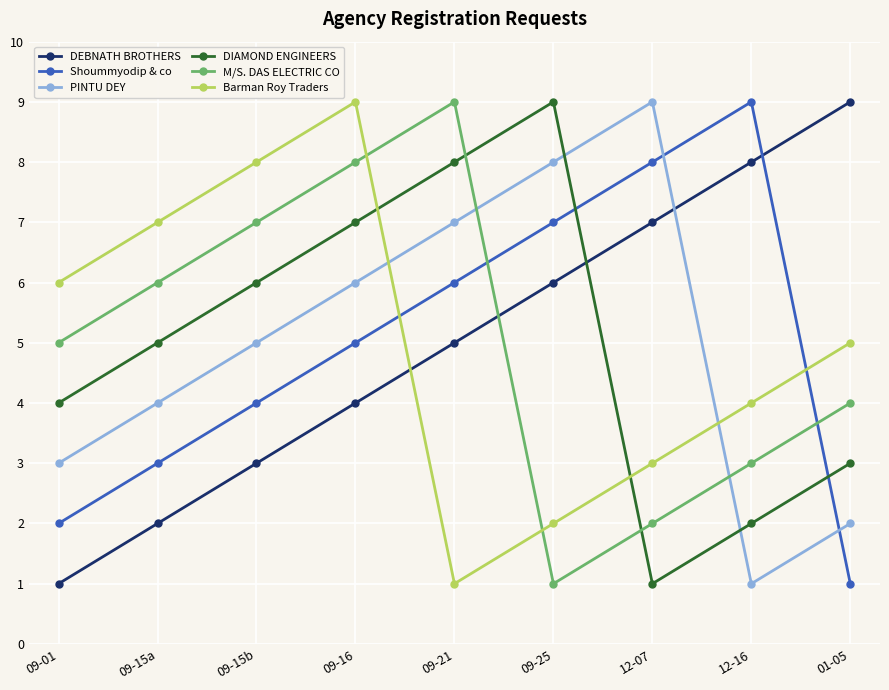

Read the M/S. DAS ELECTRIC CO value at 09-15b.

7